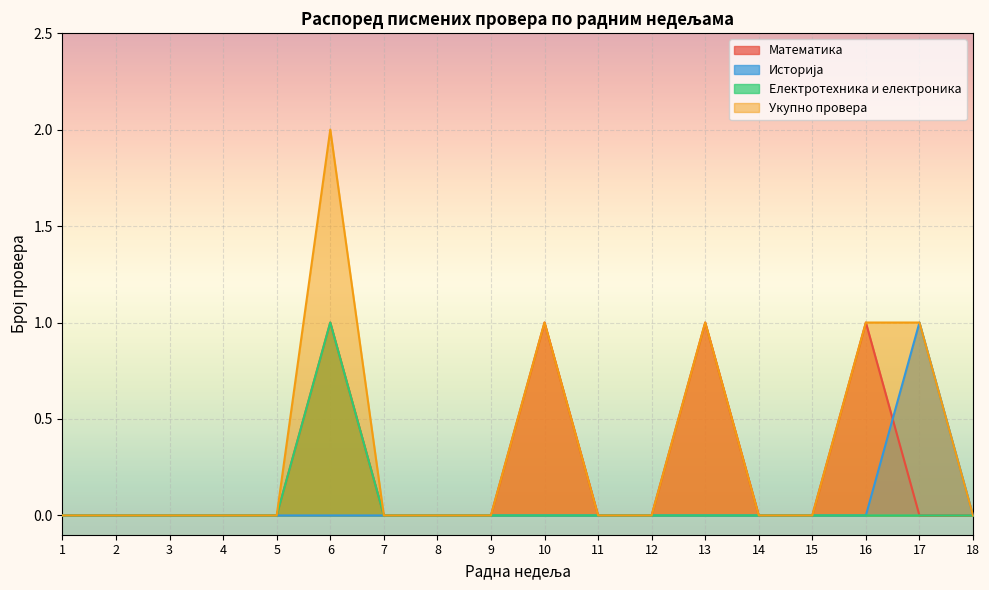

In Укупно провера, how many points are higher than both neighbors (excluding endpoints)?

3